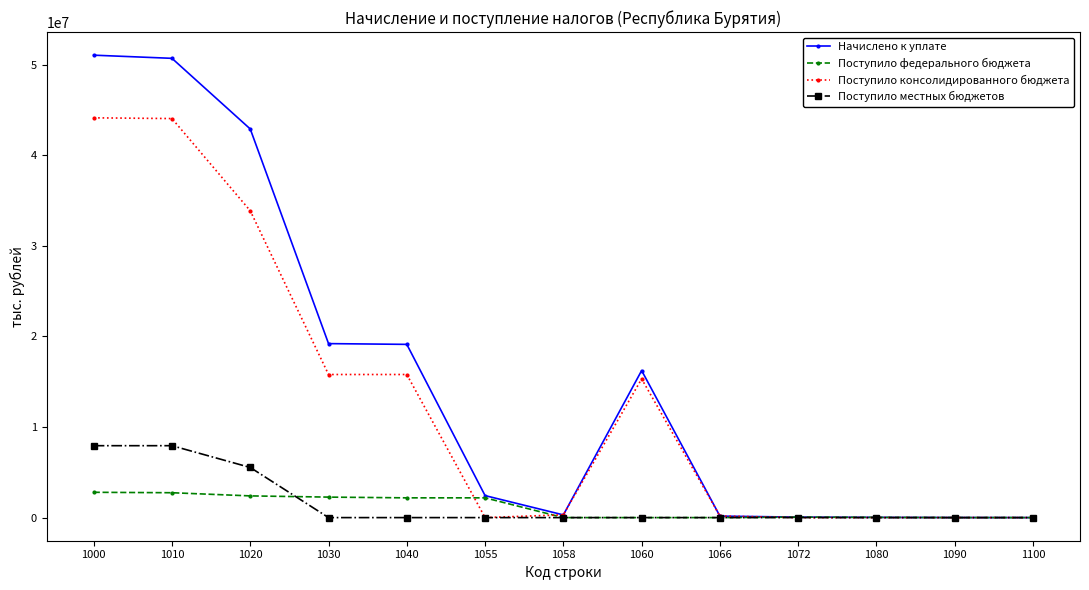

What are all the series names shown in the legend?

Начислено к уплате, Поступило федерального бюджета, Поступило консолидированного бюджета, Поступило местных бюджетов